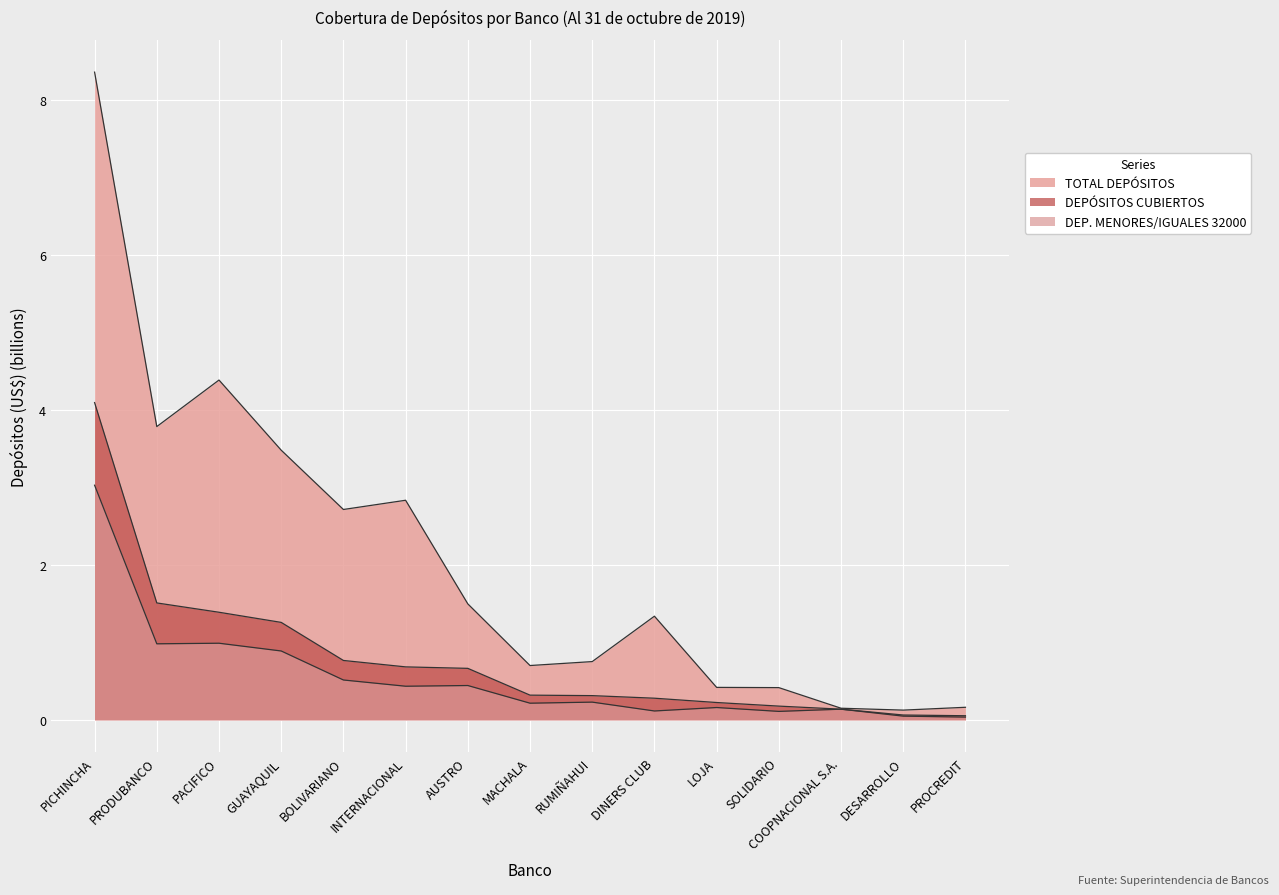

List the labels in order of DEP. MENORES/IGUALES 32000 value, smallest first.

PROCREDIT, DESARROLLO, SOLIDARIO, DINERS CLUB, COOPNACIONAL S.A., LOJA, MACHALA, RUMIÑAHUI, INTERNACIONAL, AUSTRO, BOLIVARIANO, GUAYAQUIL, PRODUBANCO, PACIFICO, PICHINCHA